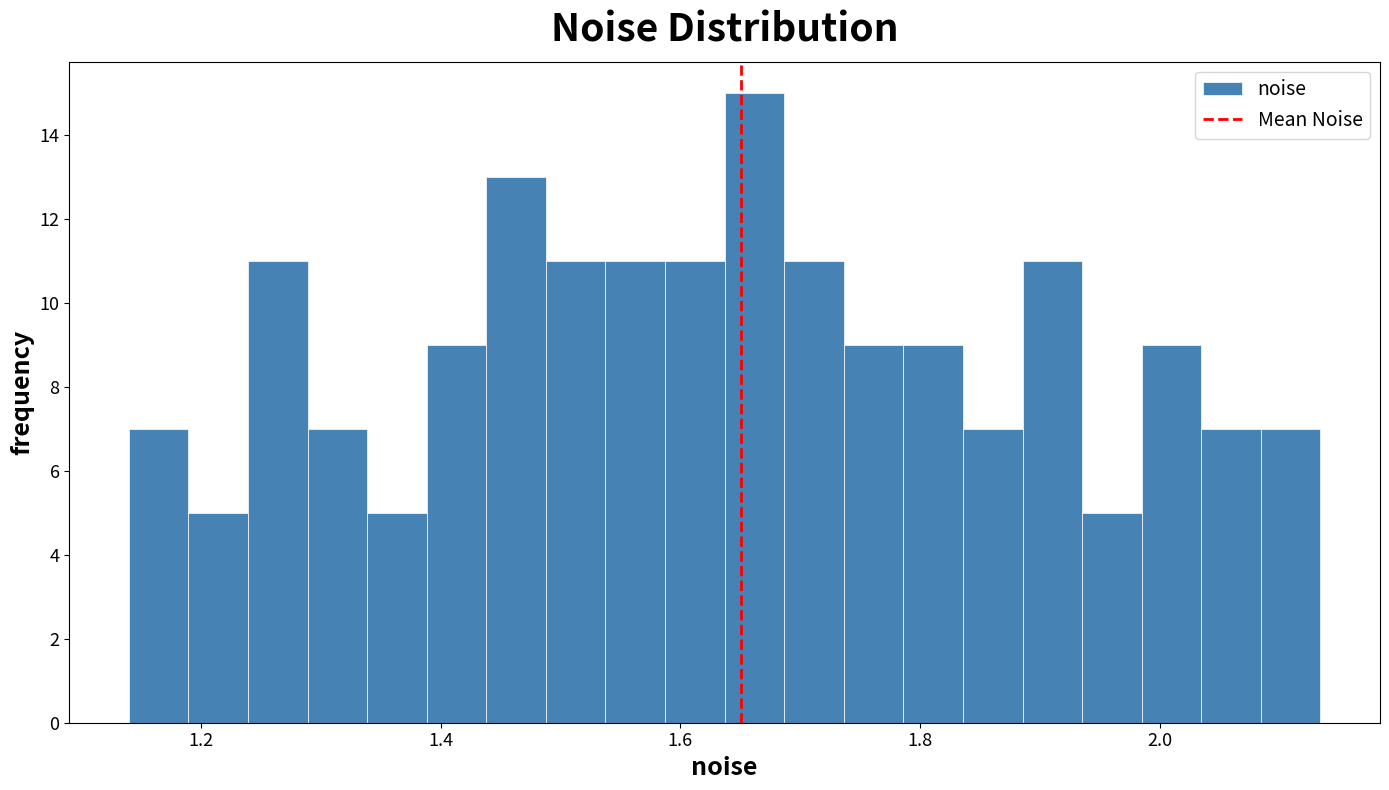

Around what value on the x-axis is the tallest bar? Give the approximate position of its centre, as read against the axis.

1.66